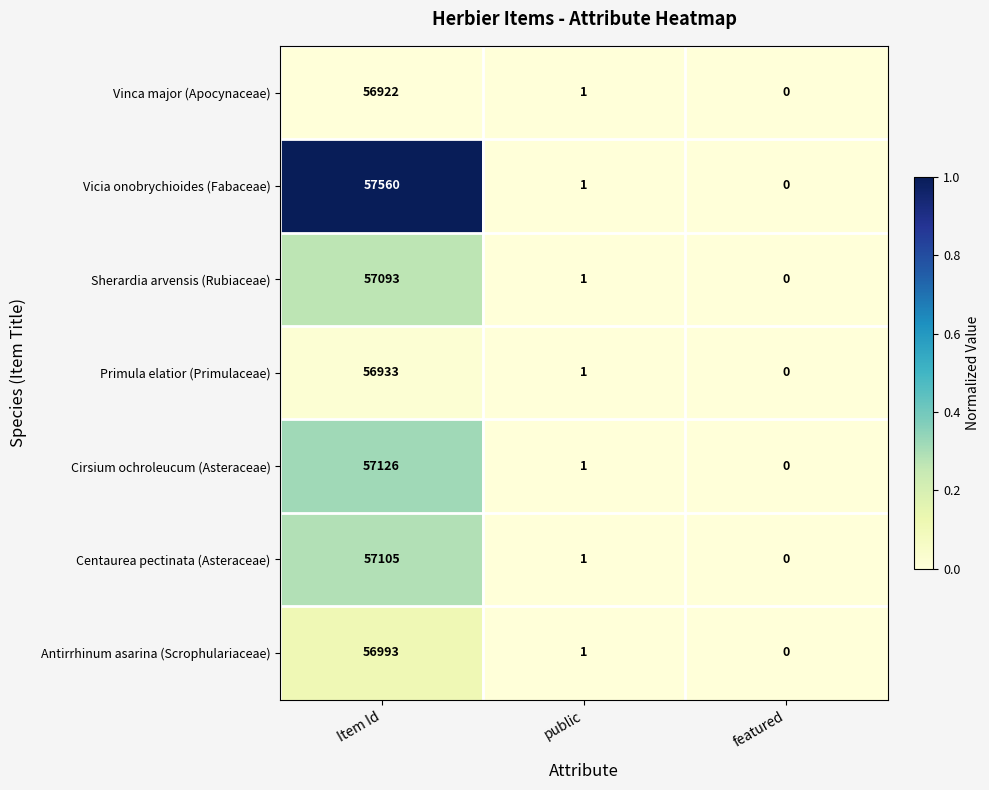

What is the total value across all series at Item Id?

399732